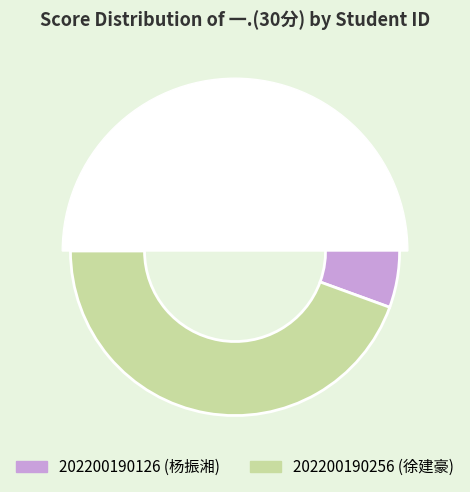

To the nearest percent, what percentage of the pie is 202200190256?

44%